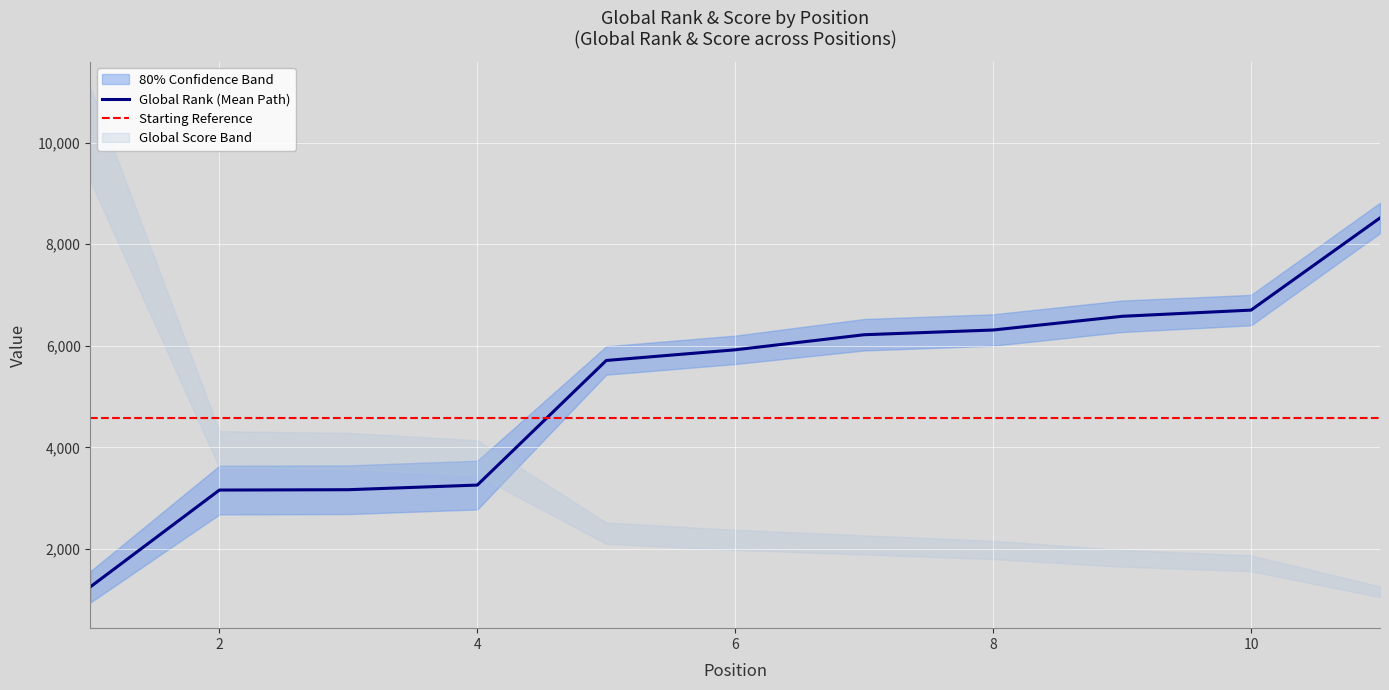

Which label corresponds to the smallest value in the chart?

1